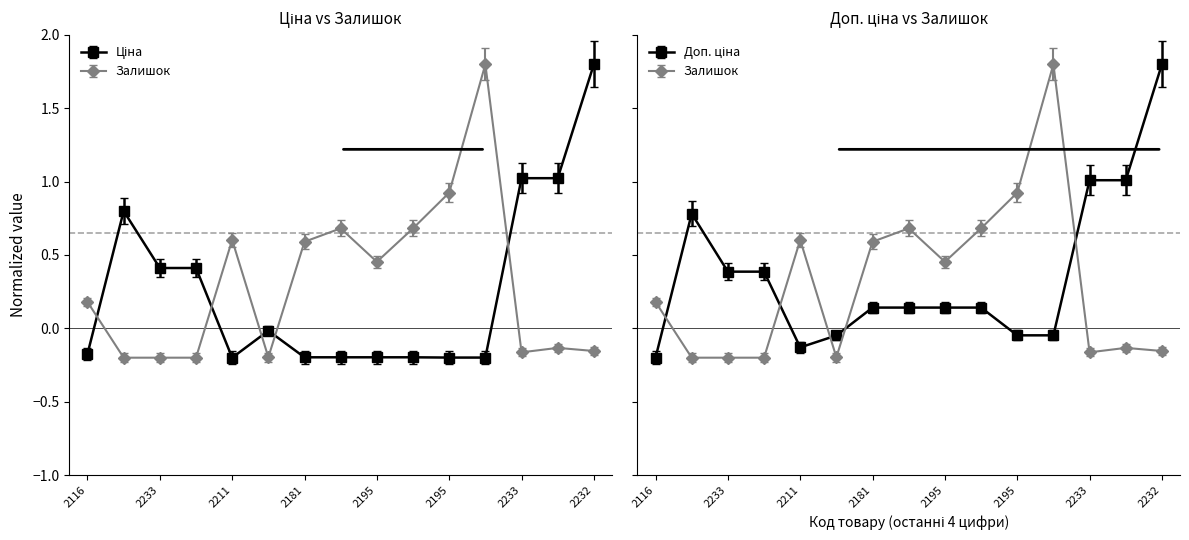

Where does the Залишок series first go above 0?

2116